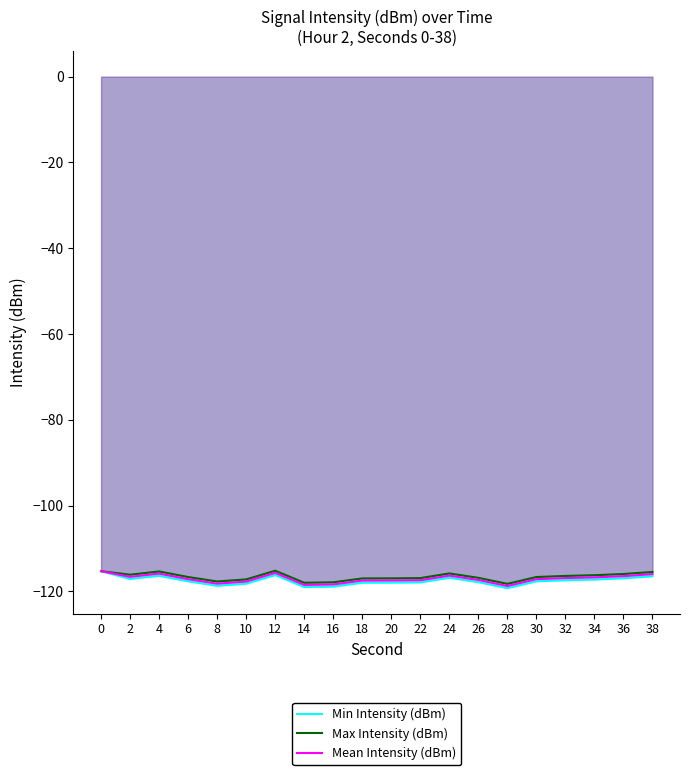

Reading left to right, what are all the values shown in this chart?

Min Intensity (dBm): -115.3	-117.1	-116.4	-117.7	-118.7	-118.2	-116.2	-119.0	-118.9	-118.0	-118.0	-117.9	-116.8	-117.8	-119.3	-117.7	-117.4	-117.2	-117.0	-116.5
Max Intensity (dBm): -115.3	-116.1	-115.4	-116.7	-117.7	-117.2	-115.2	-118.0	-117.9	-117.0	-117.0	-116.9	-115.8	-116.8	-118.3	-116.7	-116.4	-116.2	-116.0	-115.5
Mean Intensity (dBm): -115.3	-116.6	-115.9	-117.2	-118.2	-117.7	-115.7	-118.5	-118.4	-117.5	-117.5	-117.4	-116.3	-117.3	-118.8	-117.2	-116.9	-116.7	-116.5	-116.0